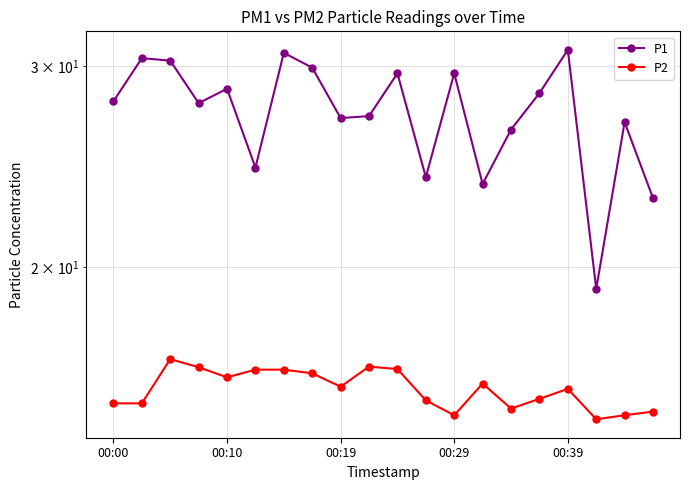

Reading left to right, list all the values displayed in this chart.

P1: 27.9	30.5	30.4	27.9	28.7	24.4	30.8	29.9	27.0	27.1	29.6	24.0	29.6	23.6	26.4	28.4	31.0	19.1	26.8	23.0
P2: 15.2	15.2	16.6	16.3	16.0	16.2	16.2	16.1	15.7	16.4	16.3	15.3	14.8	15.8	15.0	15.3	15.6	14.7	14.8	14.9